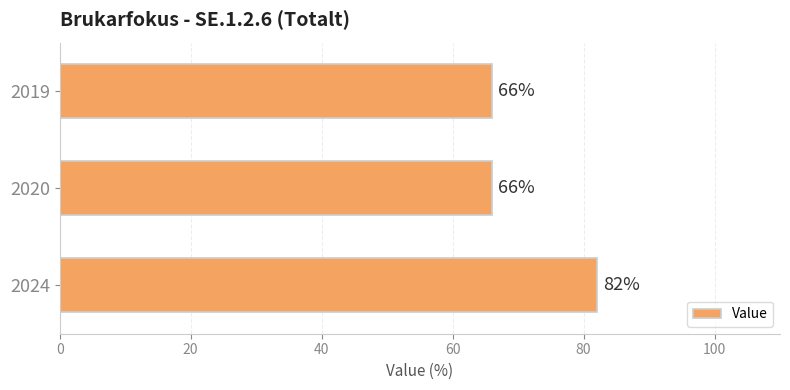

What is the ratio of the value at 2019 to the value at 2024?

0.8